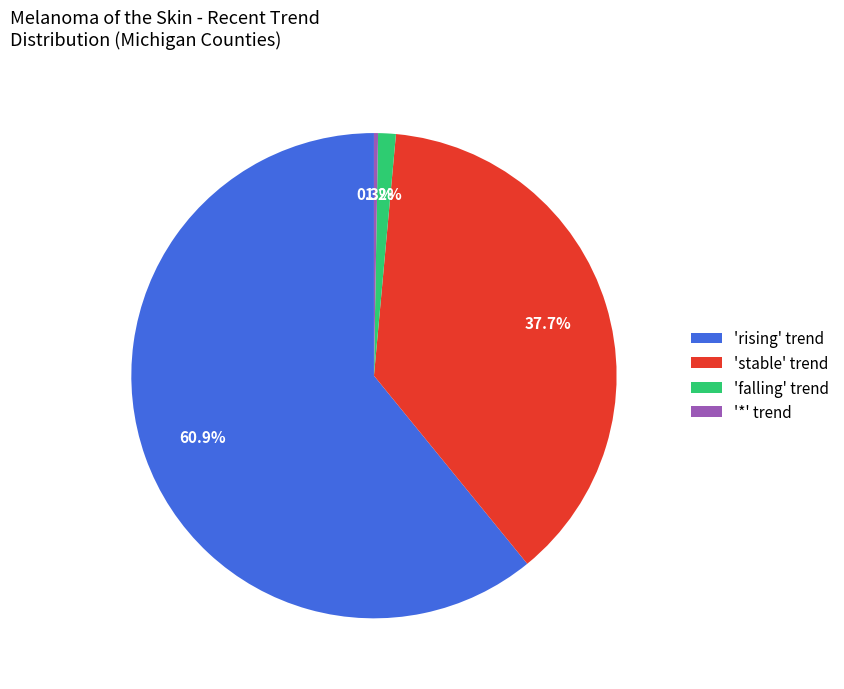

Combined, do 'falling' trend and 'rising' trend account for over 50%?

Yes